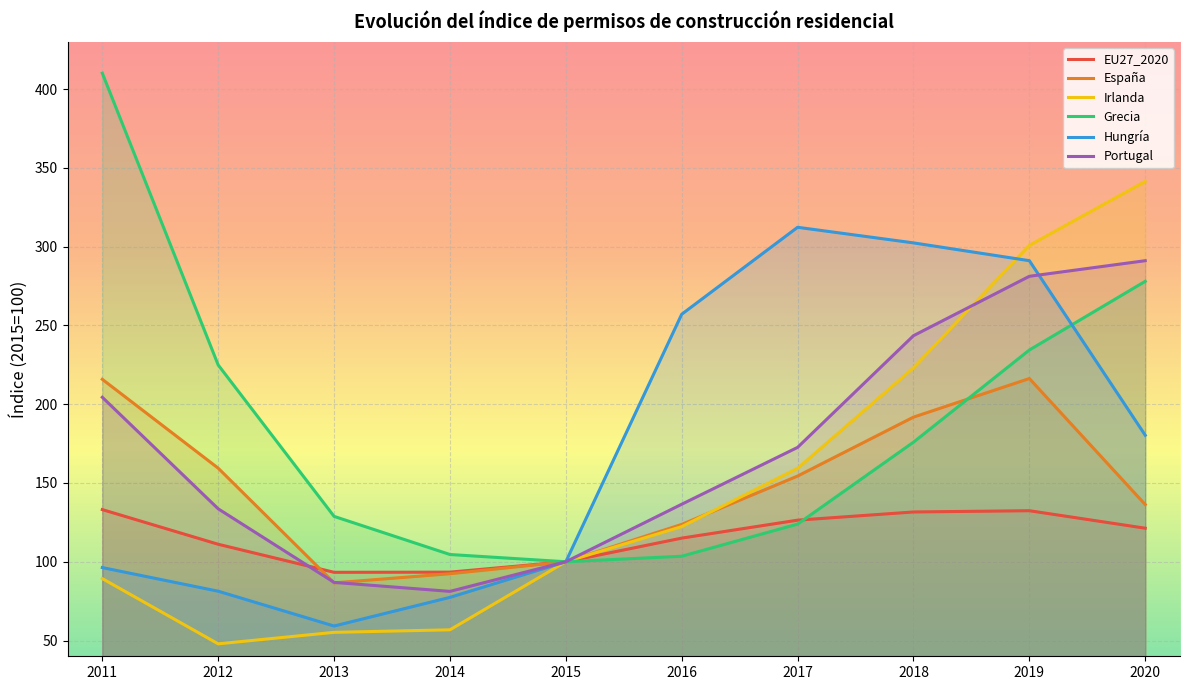

Reading left to right, transcribe all the data shown in this chart.

EU27_2020: 133.1	111.1	93.3	93.4	100.0	115.0	126.4	131.6	132.4	121.3
España: 215.8	159.4	86.6	92.4	100.0	123.7	154.4	191.8	216.3	136.3
Irlanda: 89.3	47.9	55.2	56.8	100.0	122.3	159.3	223.1	300.8	341.4
Grecia: 410.1	224.9	128.8	104.6	100.0	103.5	123.9	175.9	234.4	278.0
Hungría: 96.3	81.3	59.2	77.4	100.0	257.1	312.3	302.4	291.1	180.3
Portugal: 204.4	133.6	86.9	81.2	100.0	136.5	172.6	243.5	281.2	291.1